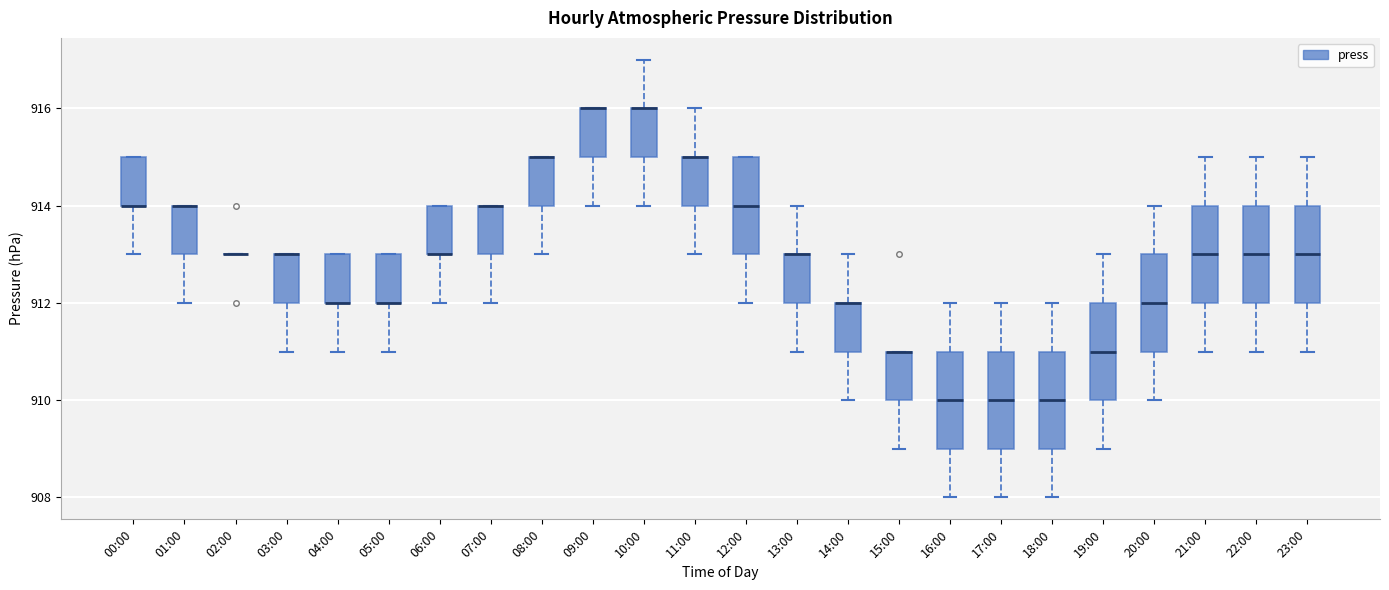

Reading left to right, transcribe this box plot: for each box, give where its median line is, the range the box spans, and where its two whiskers end, as read against the y-axis. The values are not printed on the chart, so give them approximately, as read against the axis.

00:00: median 914 (drawn on the box's lower edge), box 914 to 915, whiskers 913 to 915
01:00: median 914 (drawn on the box's upper edge), box 913 to 914, whiskers 912 to 914
02:00: box collapsed to a line at 913, whiskers 913 to 913
03:00: median 913 (drawn on the box's upper edge), box 912 to 913, whiskers 911 to 913
04:00: median 912 (drawn on the box's lower edge), box 912 to 913, whiskers 911 to 913
05:00: median 912 (drawn on the box's lower edge), box 912 to 913, whiskers 911 to 913
06:00: median 913 (drawn on the box's lower edge), box 913 to 914, whiskers 912 to 914
07:00: median 914 (drawn on the box's upper edge), box 913 to 914, whiskers 912 to 914
08:00: median 915 (drawn on the box's upper edge), box 914 to 915, whiskers 913 to 915
09:00: median 916 (drawn on the box's upper edge), box 915 to 916, whiskers 914 to 916
10:00: median 916 (drawn on the box's upper edge), box 915 to 916, whiskers 914 to 917
11:00: median 915 (drawn on the box's upper edge), box 914 to 915, whiskers 913 to 916
12:00: median 914, box 913 to 915, whiskers 912 to 915
13:00: median 913 (drawn on the box's upper edge), box 912 to 913, whiskers 911 to 914
14:00: median 912 (drawn on the box's upper edge), box 911 to 912, whiskers 910 to 913
15:00: median 911 (drawn on the box's upper edge), box 910 to 911, whiskers 909 to 911
16:00: median 910, box 909 to 911, whiskers 908 to 912
17:00: median 910, box 909 to 911, whiskers 908 to 912
18:00: median 910, box 909 to 911, whiskers 908 to 912
19:00: median 911, box 910 to 912, whiskers 909 to 913
20:00: median 912, box 911 to 913, whiskers 910 to 914
21:00: median 913, box 912 to 914, whiskers 911 to 915
22:00: median 913, box 912 to 914, whiskers 911 to 915
23:00: median 913, box 912 to 914, whiskers 911 to 915